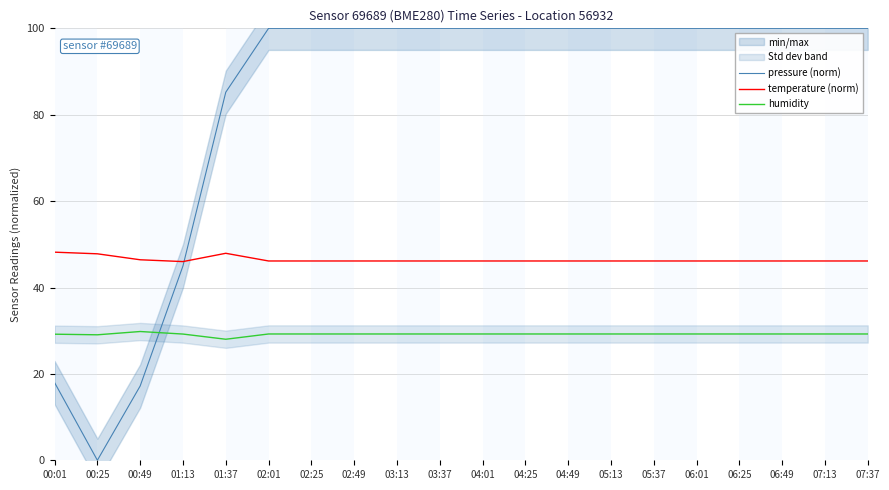

What is the total value across all series at 05:37?

175.4